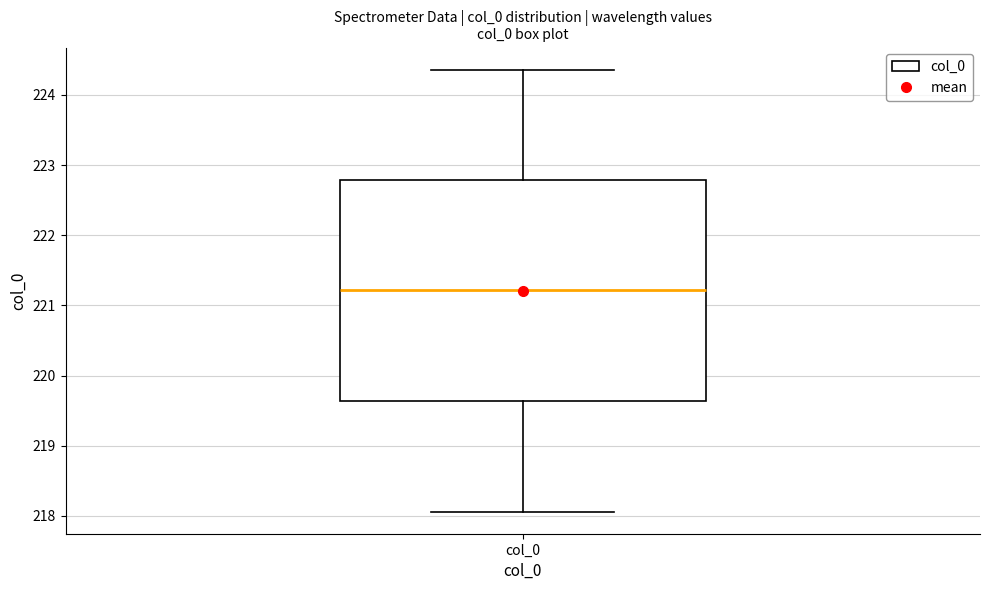

Read this box plot against the y-axis: the position of the median line, the range covered by the box, and the ends of both whiskers. The values are not printed on the chart, so give them approximately, as read against the axis.

median 221.2, box 219.6 to 222.8, whiskers 218.1 to 224.4